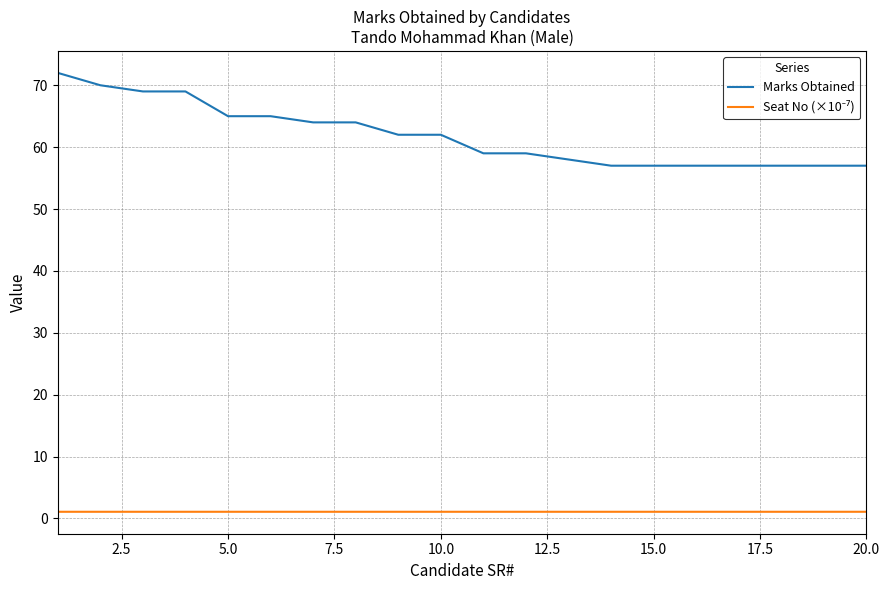

Does the chart have visible grid lines?

Yes